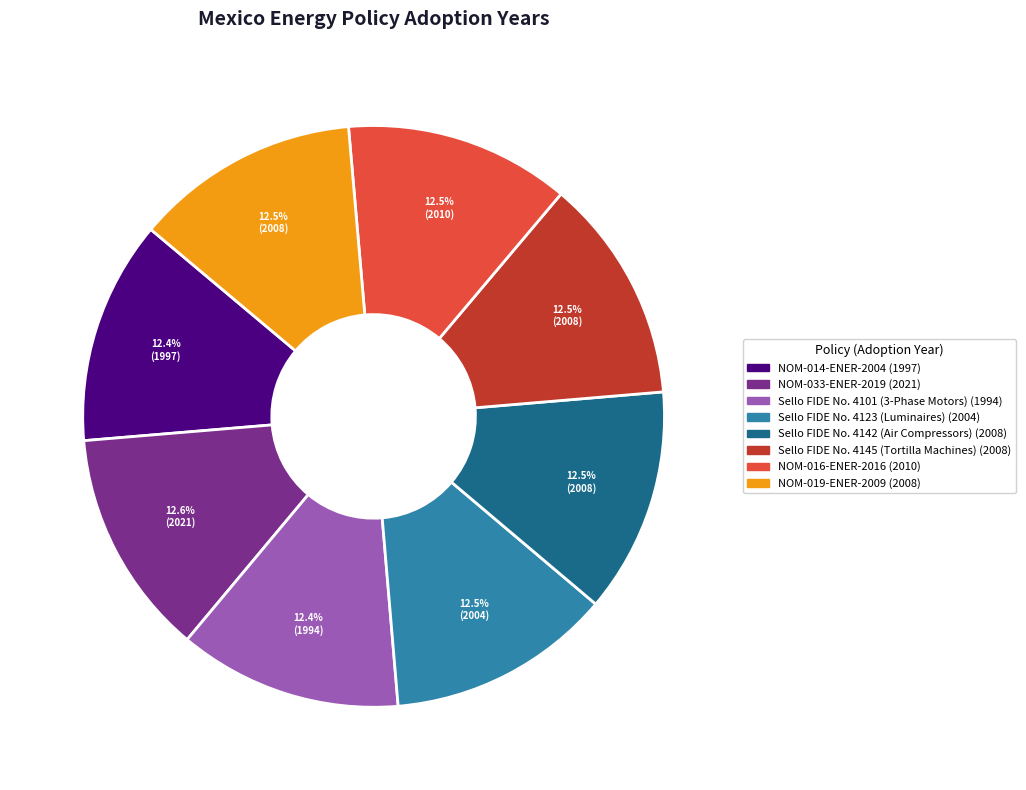

Approximately how many times larger is the value at Sello FIDE No. 4123 (Luminaires) compared to NOM-014-ENER-2004?

1.0